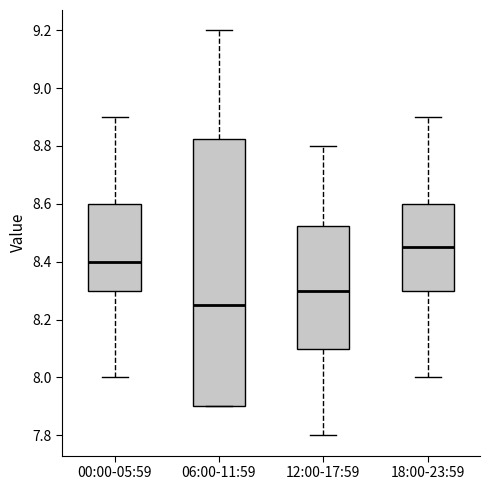

Comparing the boxes themselves (not the whiskers), which one is the tallest?

06:00-11:59